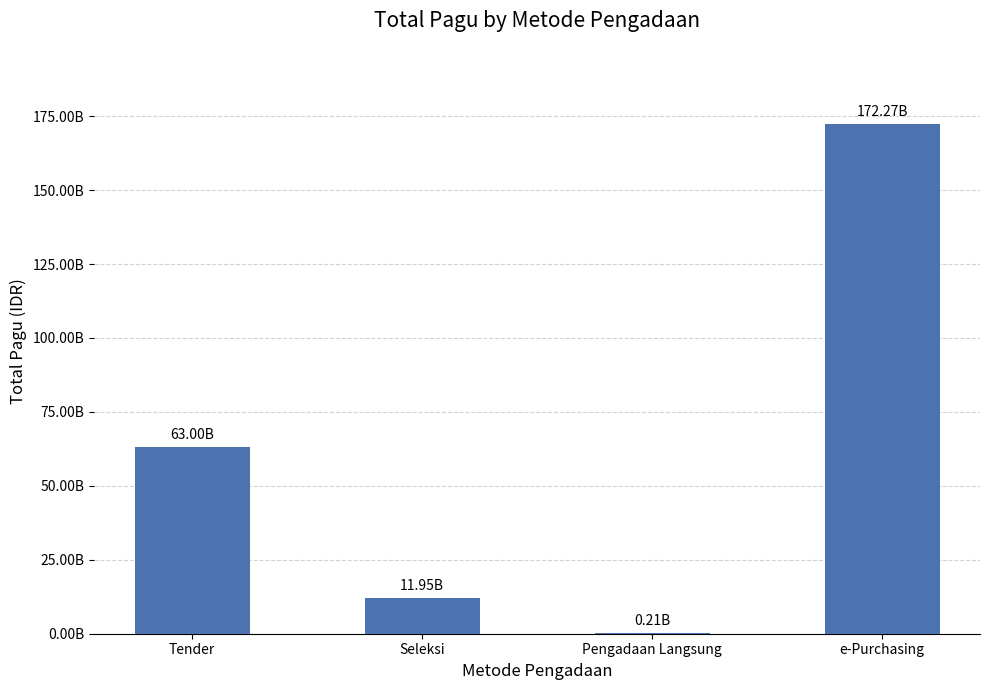

What is the difference between the values at Pengadaan Langsung and Tender?

62786138200